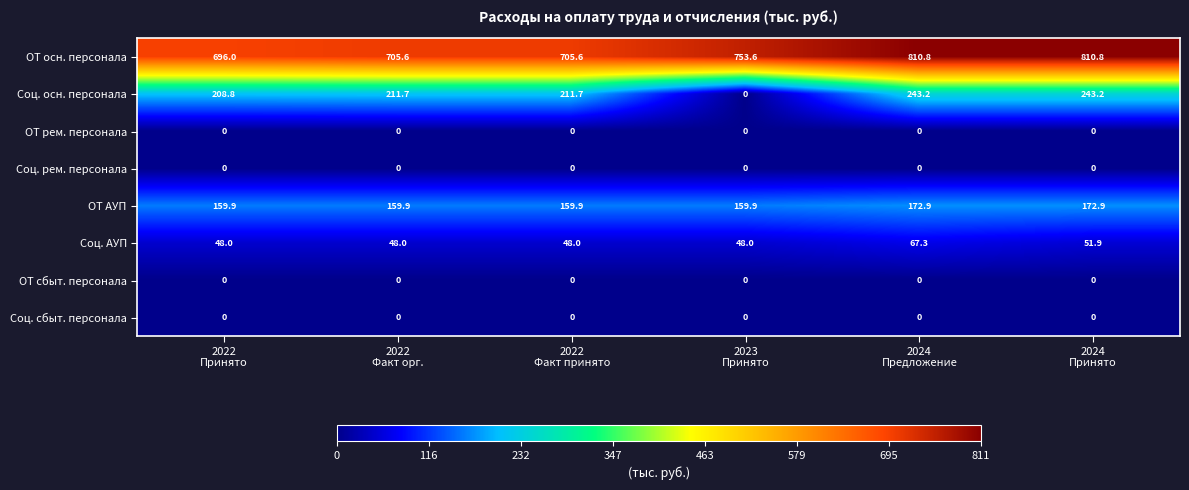

At how many categories does at least one series exceed 569?

6